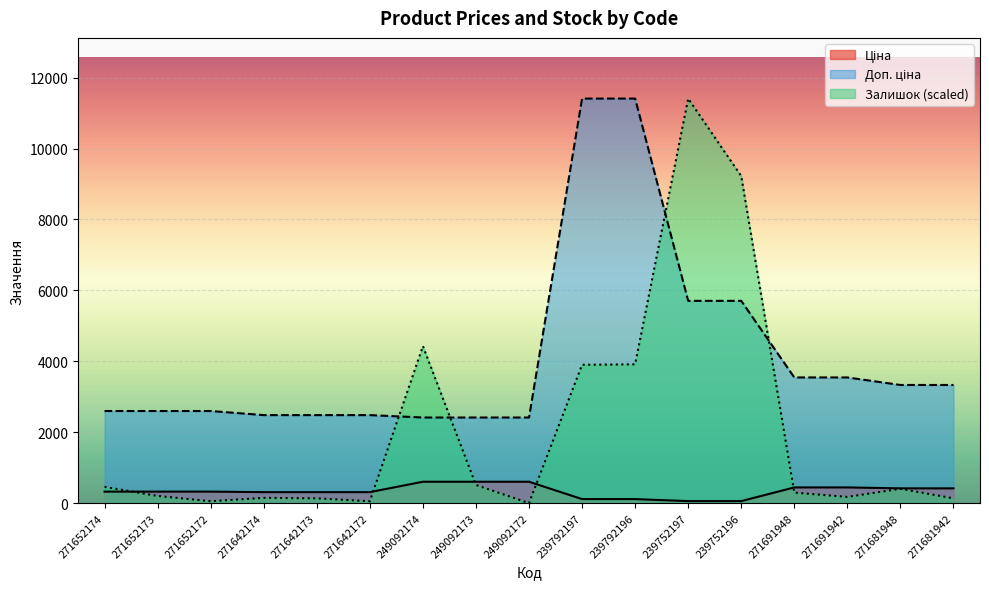

How many values in the Доп. ціна series are below 2598?

6